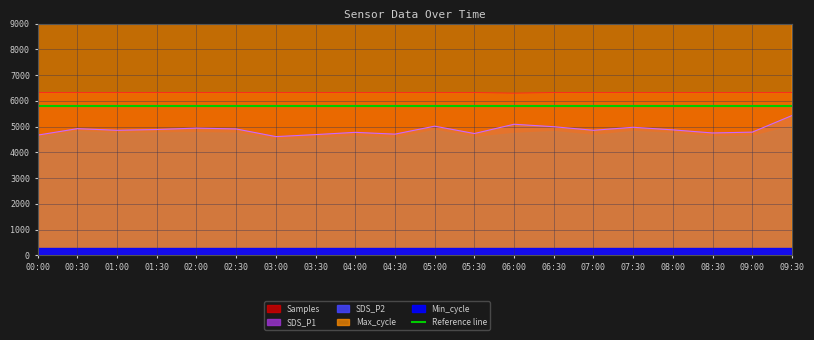

Read the SDS_P1 value at 07:00.

4854.0